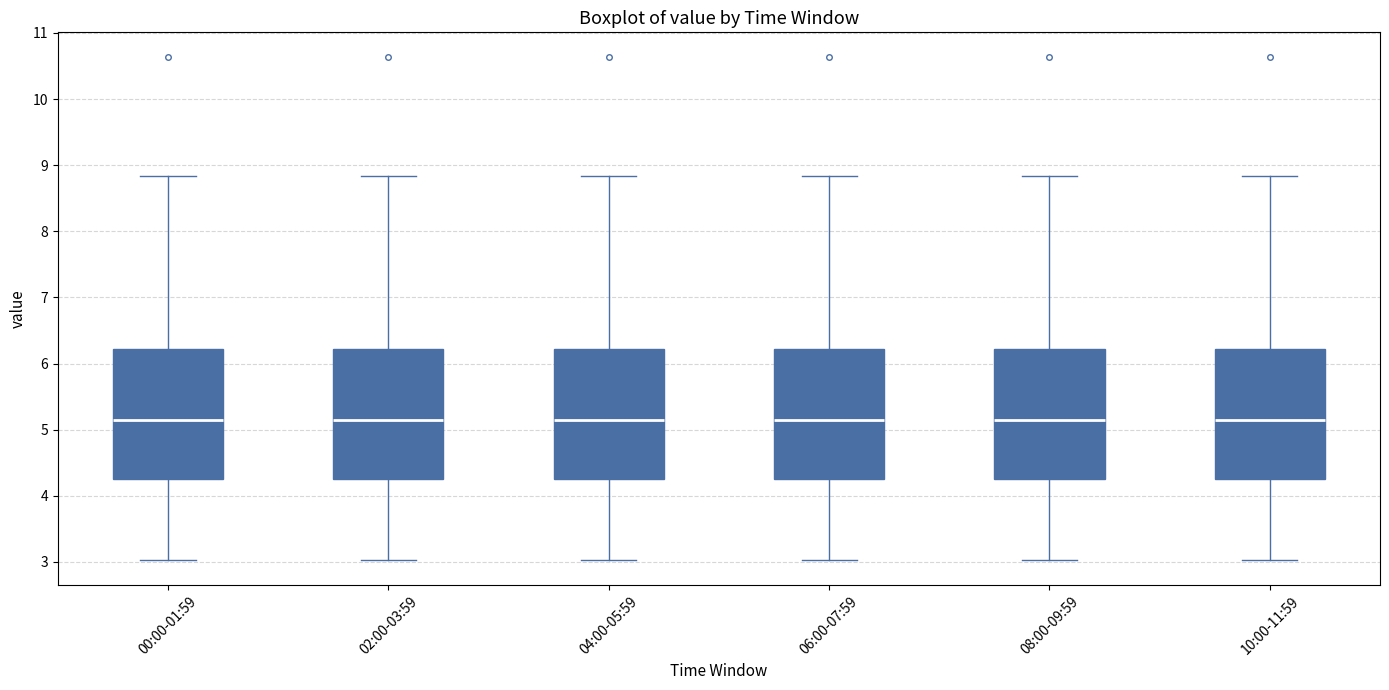

Where is the upper edge of the box for 08:00-09:59 on the y-axis? The values are not printed on the chart, so give them approximately, as read against the axis.

6.2